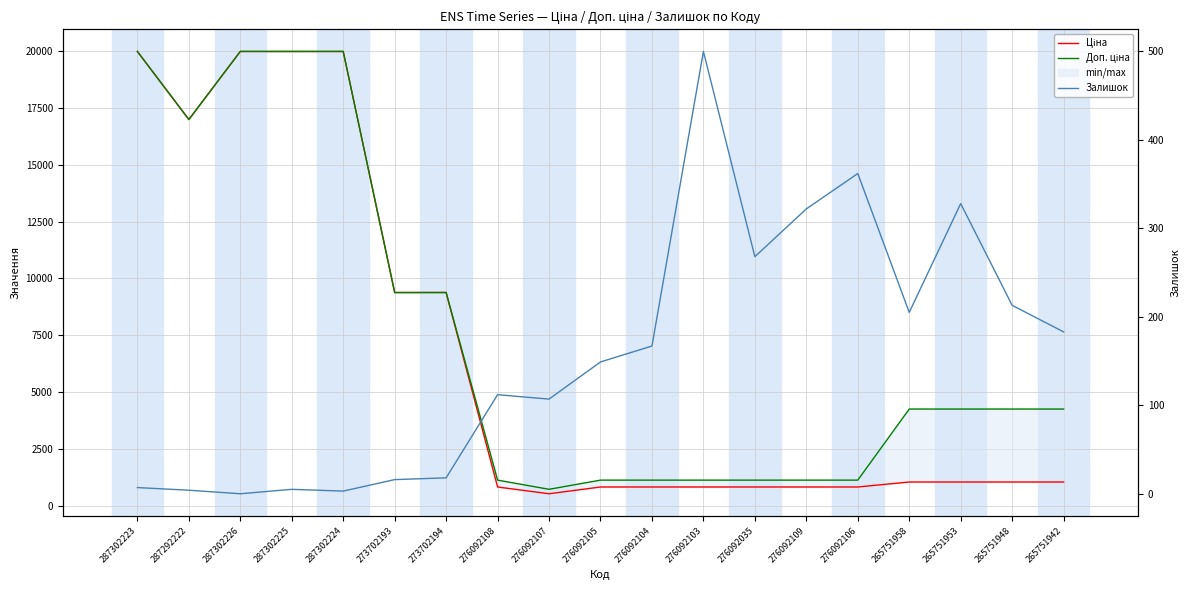

At which category is the sum across all series the highest?

287302223